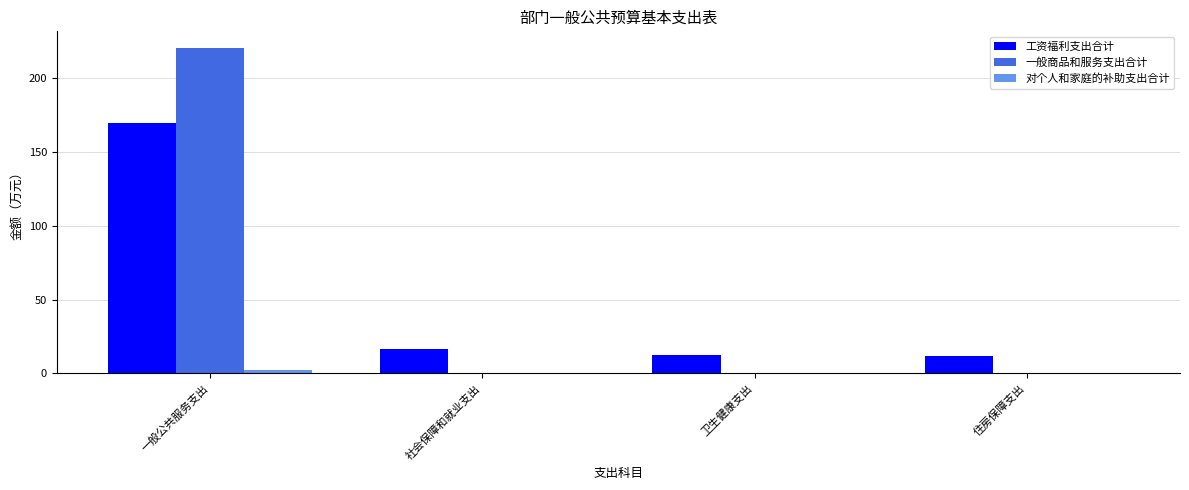

At which category does the chart reach its peak across all series?

一般公共服务支出